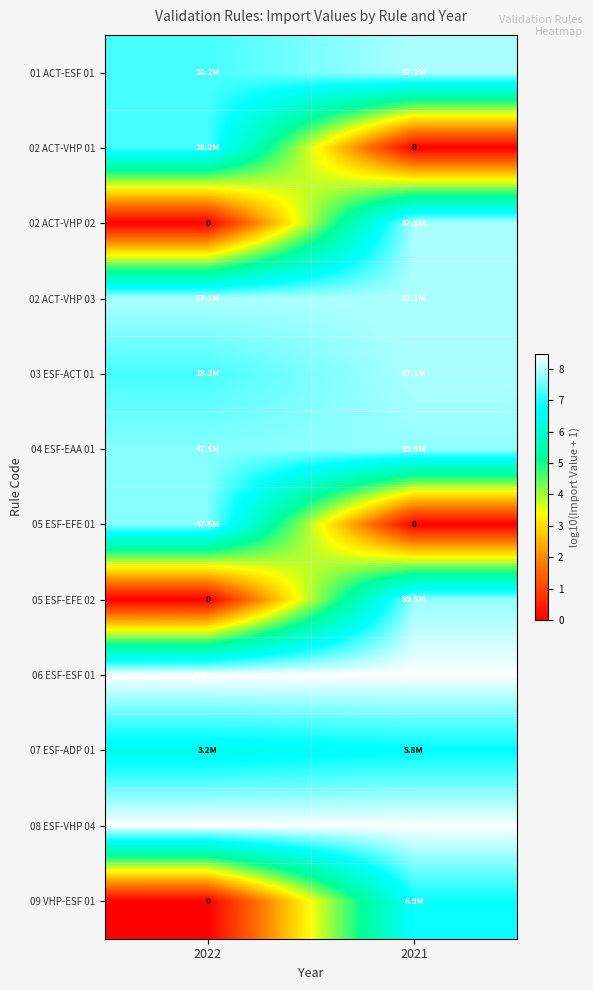

What is the total value across all series at 2022?

68.6